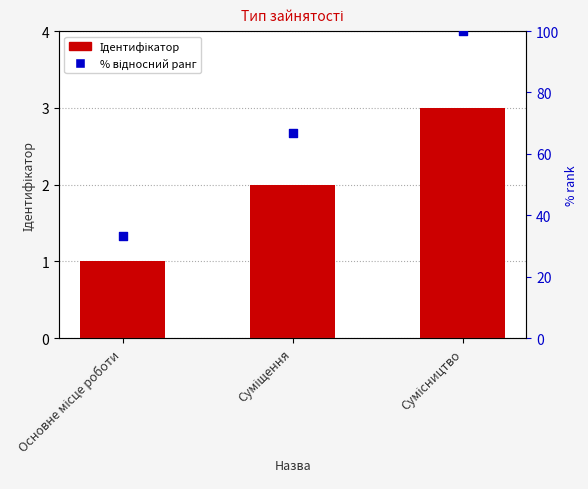

At how many categories does at least one series exceed 50?

2